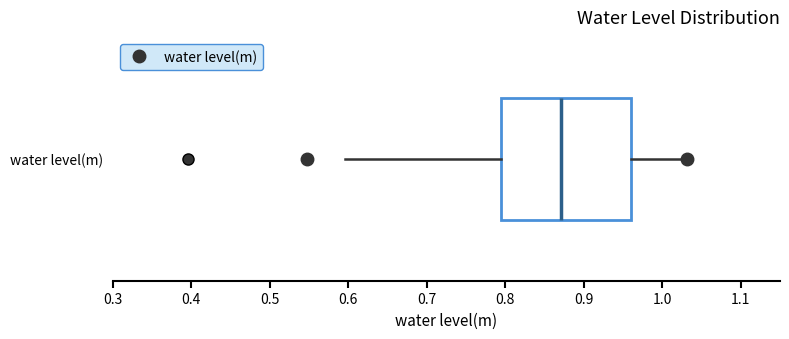

Transcribe this box plot: give where the median line is, the range the box spans, and where the two whiskers end, as read against the x-axis. The values are not printed on the chart, so give them approximately, as read against the axis.

median 0.87, box 0.79 to 0.96, whiskers 0.60 to 1.03